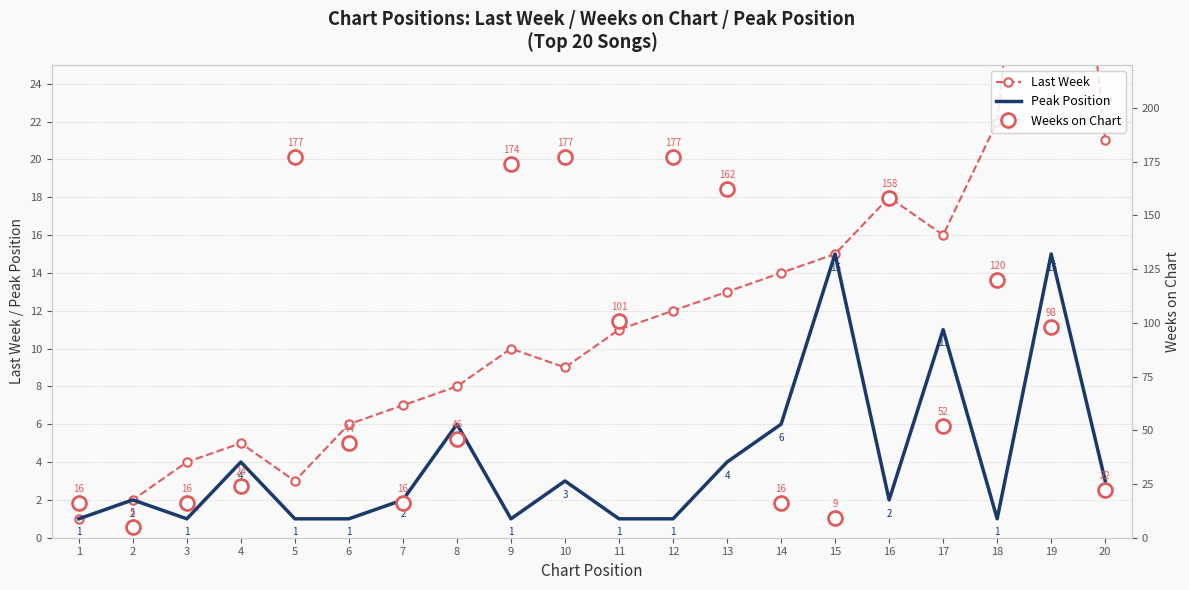

What is the sum of the Peak Position values at 9 and 16?

3